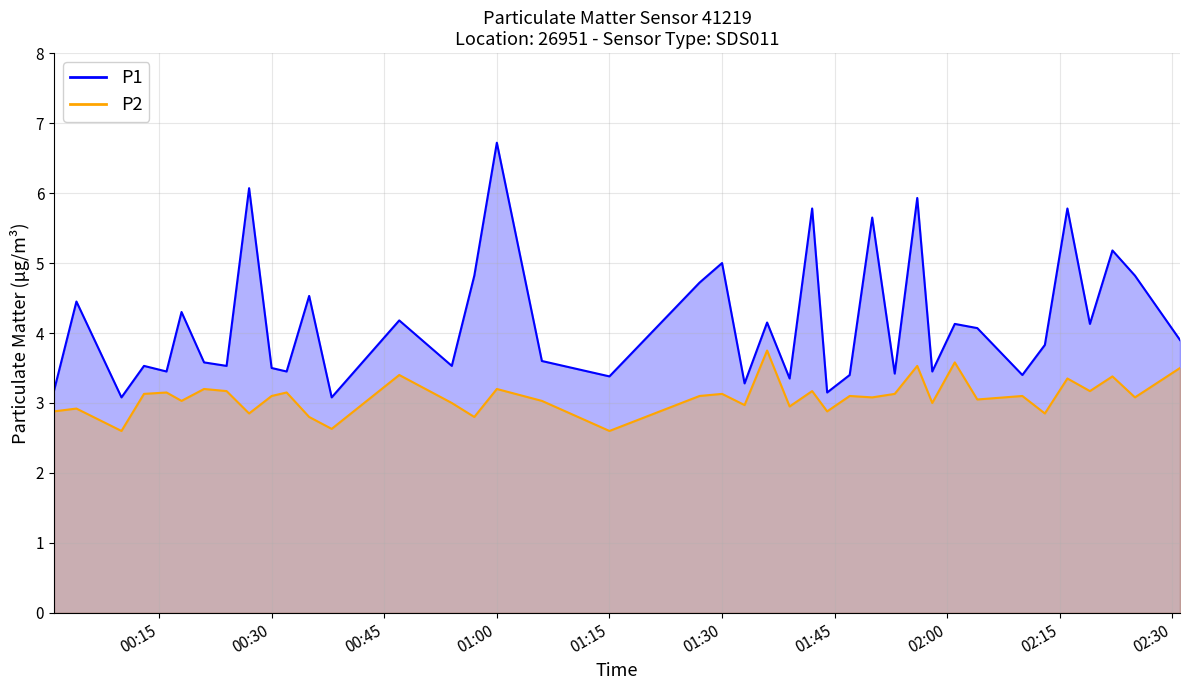

What is the sum of all P1 values?

166.5